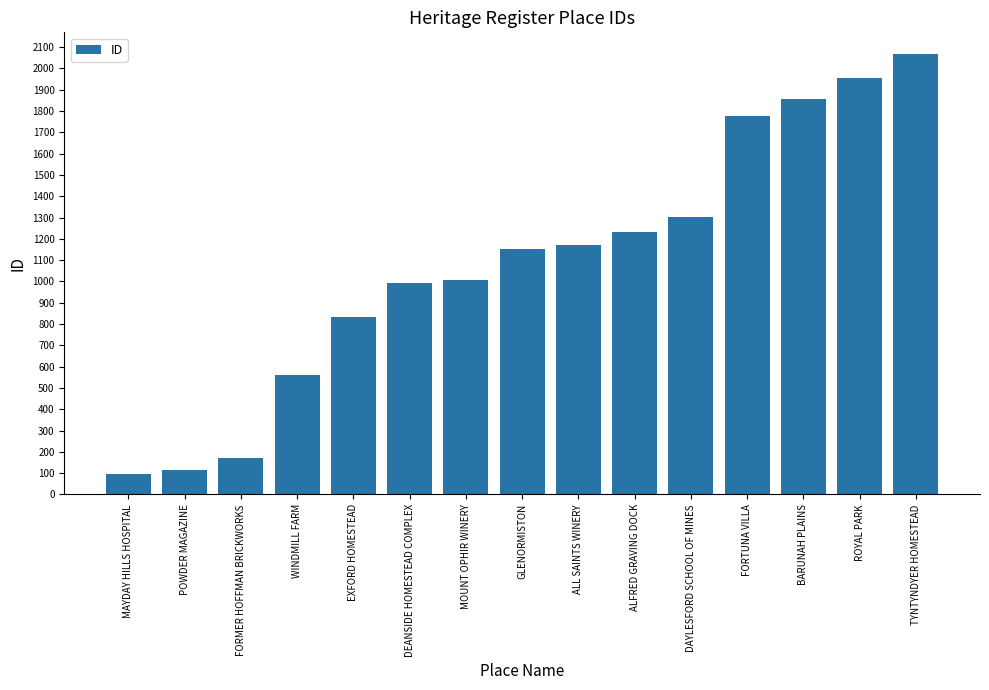

Reading left to right, list all the values displayed in this chart.

MAYDAY HILLS HOSPITAL=96	POWDER MAGAZINE=113	FORMER HOFFMAN BRICKWORKS=172	WINDMILL FARM=559	EXFORD HOMESTEAD=832	DEANSIDE HOMESTEAD COMPLEX=992	MOUNT OPHIR WINERY=1005	GLENORMISTON=1150	ALL SAINTS WINERY=1173	ALFRED GRAVING DOCK=1231	DAYLESFORD SCHOOL OF MINES=1304	FORTUNA VILLA=1775	BARUNAH PLAINS=1857	ROYAL PARK=1954	TYNTYNDYER HOMESTEAD=2066